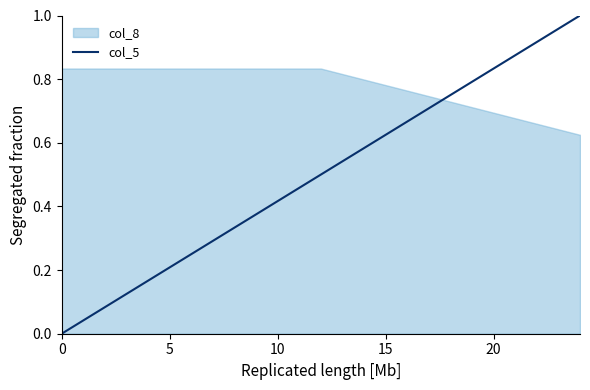

What is the value of the 4th point from the left?

1.0